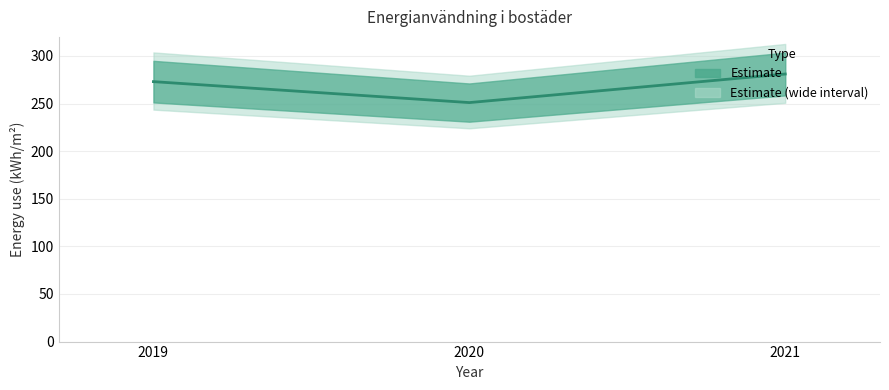

Count the number of categories in the chart.

3